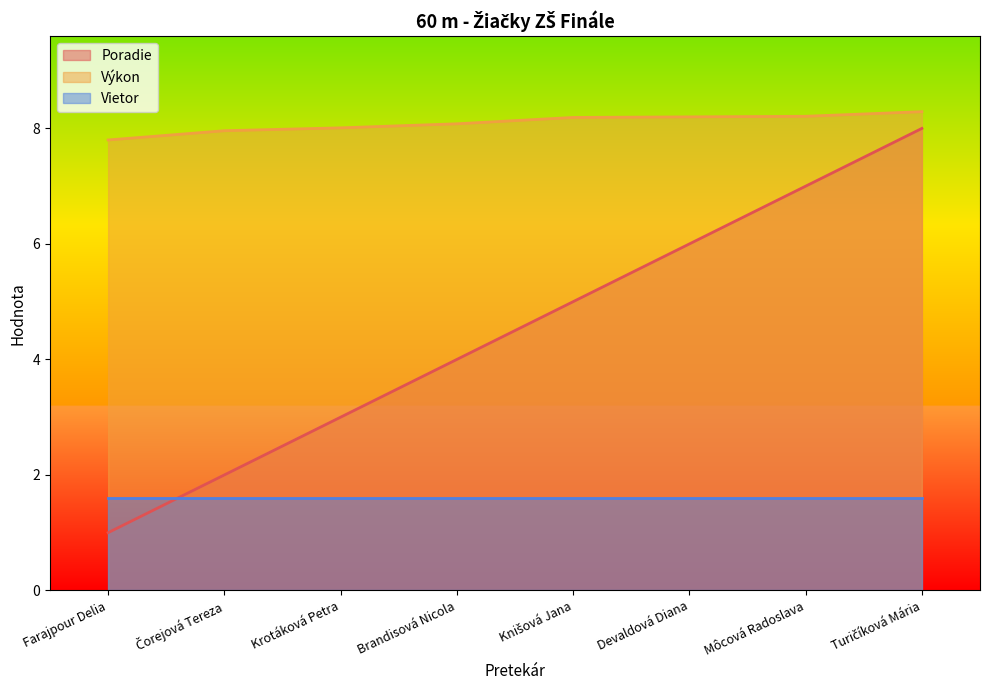

Which label corresponds to the largest value in the chart?

Turičíková Mária